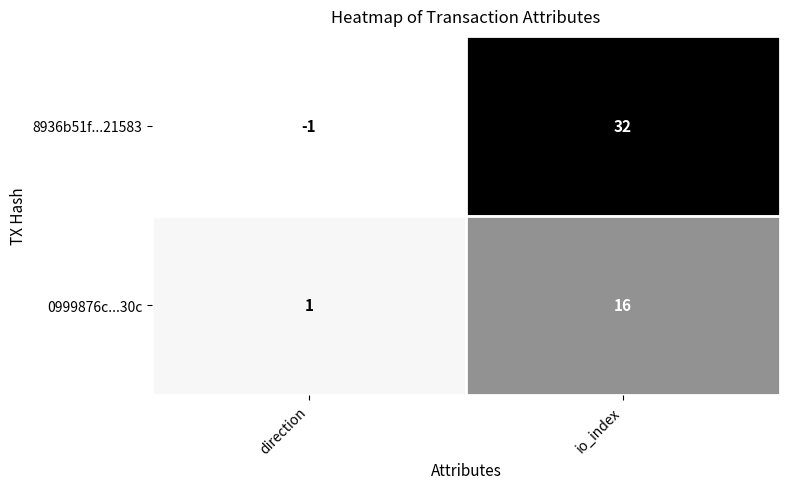

Reading left to right, what are all the values shown in this chart?

8936b51f...21583: direction=-1	io_index=32
0999876c...30c: direction=1	io_index=16